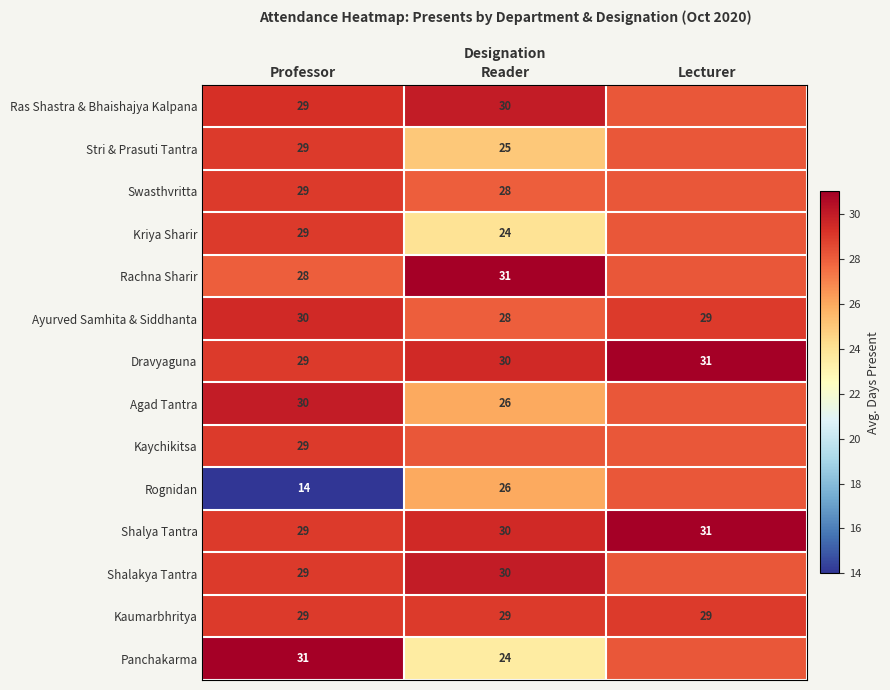

How many data points in Shalya Tantra are less than 30?

1